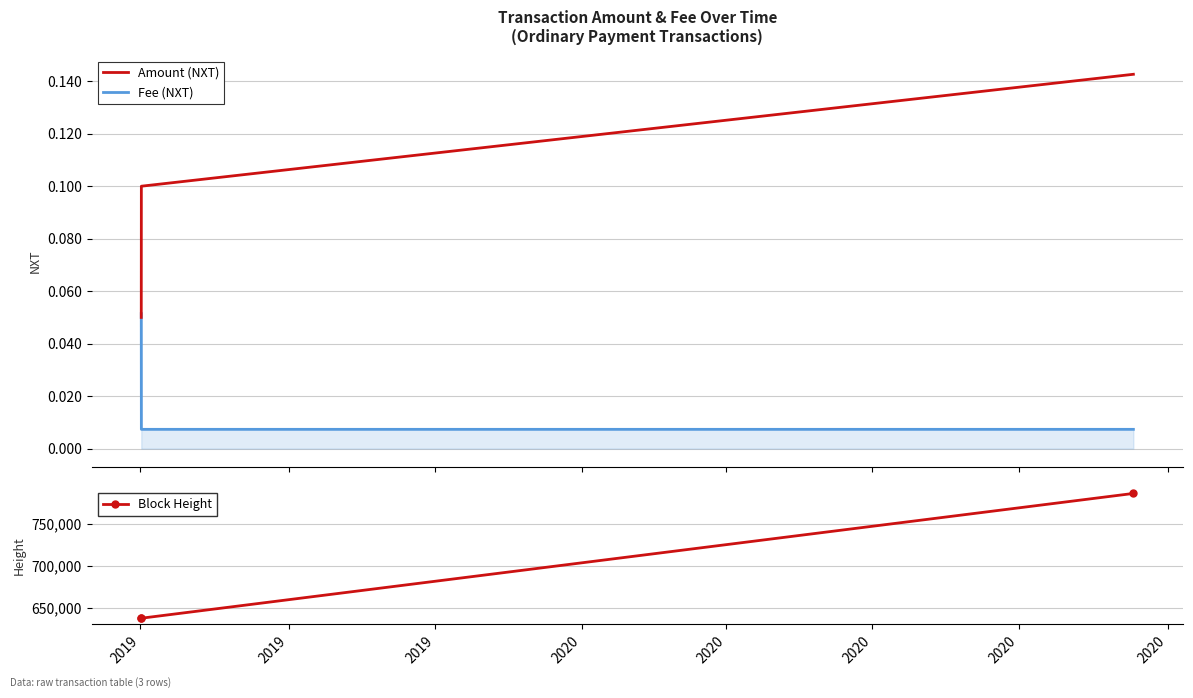

Count the number of data series in this chart.

3